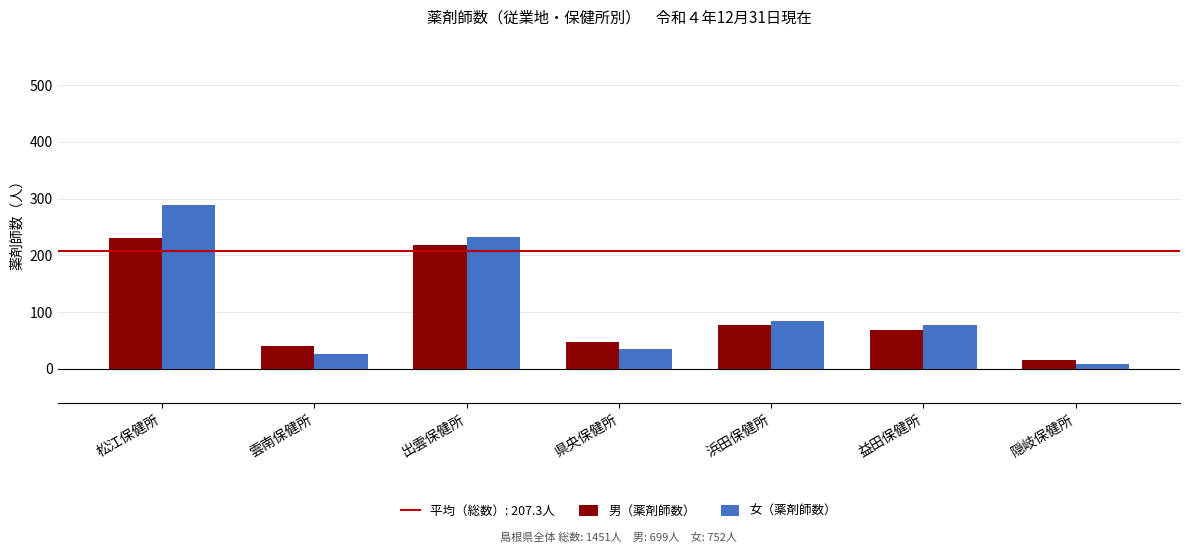

Are the bars horizontal?

No